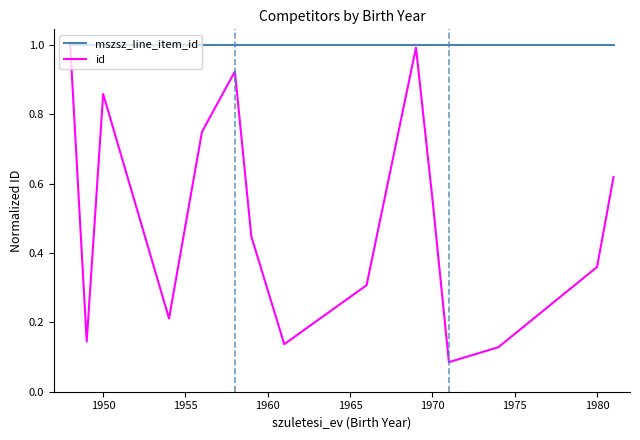

The mszsz_line_item_id series shows 1.5 at 1980. True or false?

False